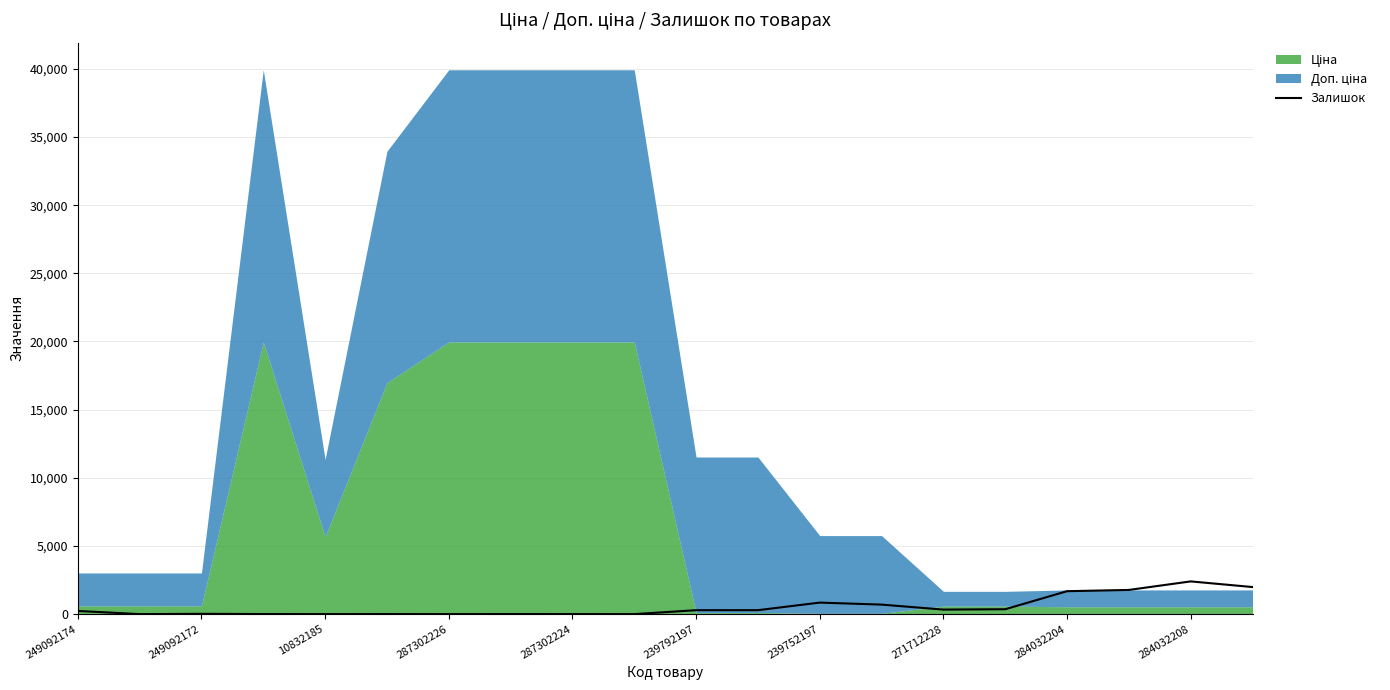

What is the maximum value for Залишок?

2400